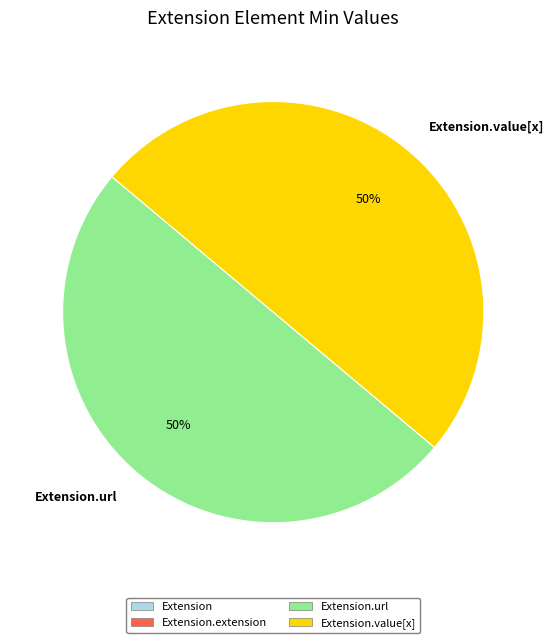

True or false: Extension.value[x] accounts for 40% of the total.

False